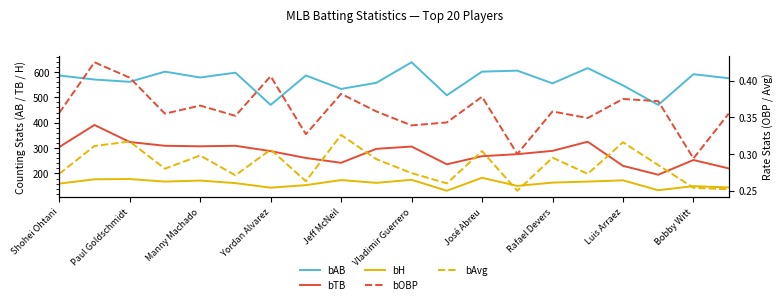

Where is the first local minimum for bH?

Yordan Alvarez